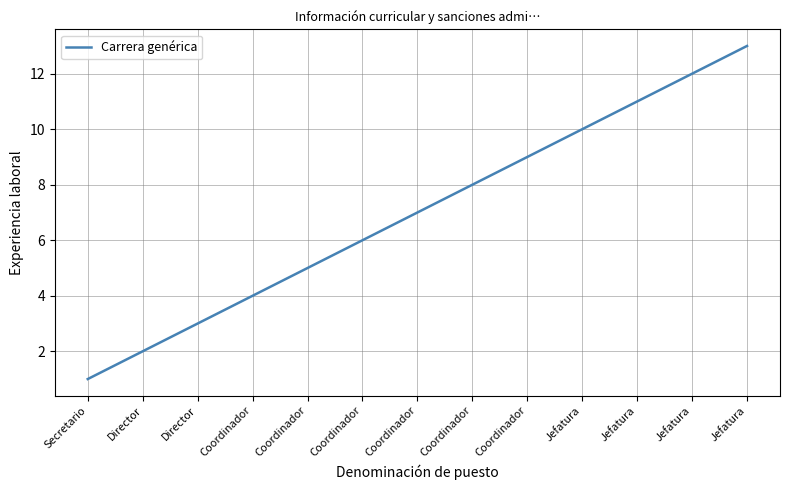

Does the chart have visible grid lines?

Yes